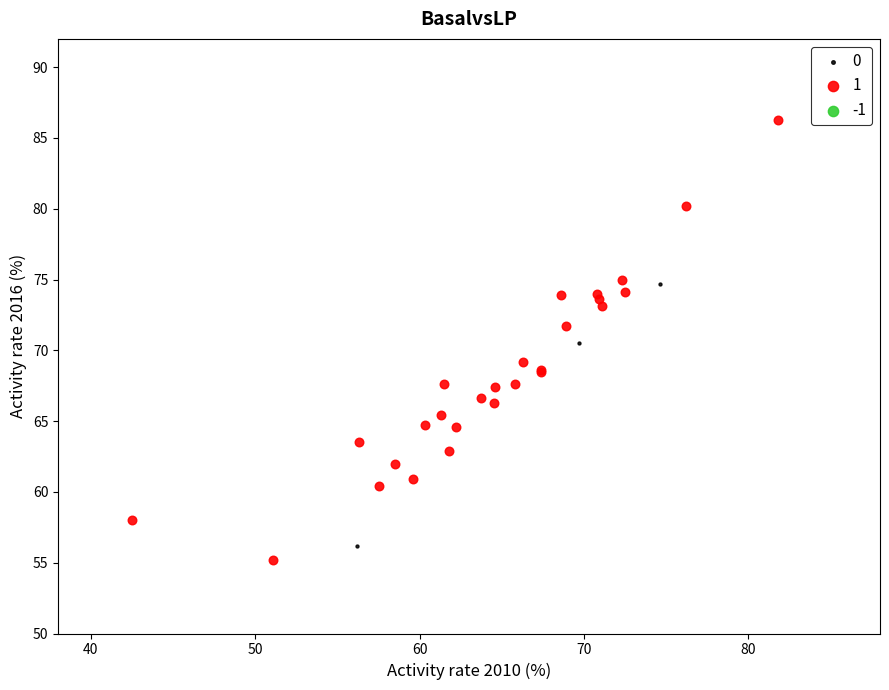

Which series has the widest spread of Y values?

1